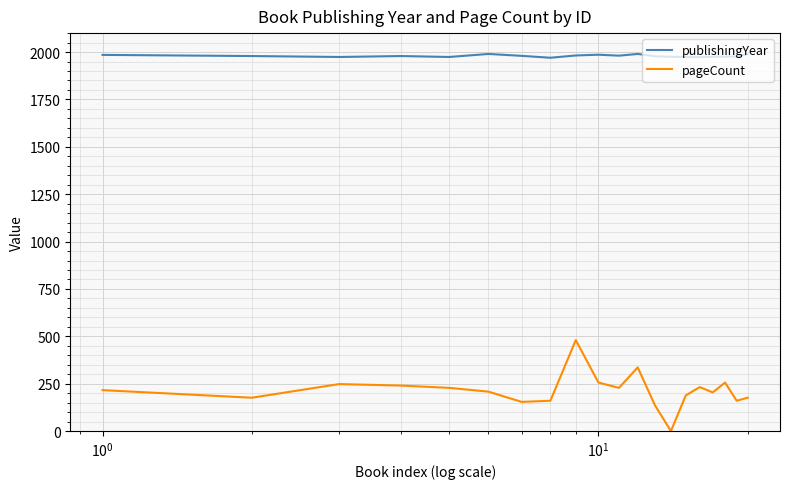

True or false: pageCount and publishingYear cross at least once.

False